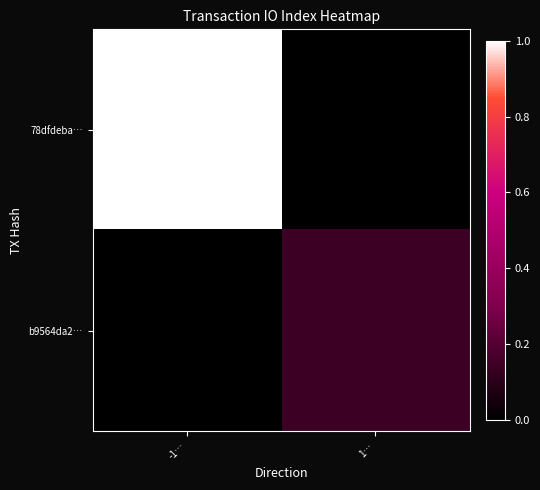

Between 1… and -1…, which is larger?

-1…